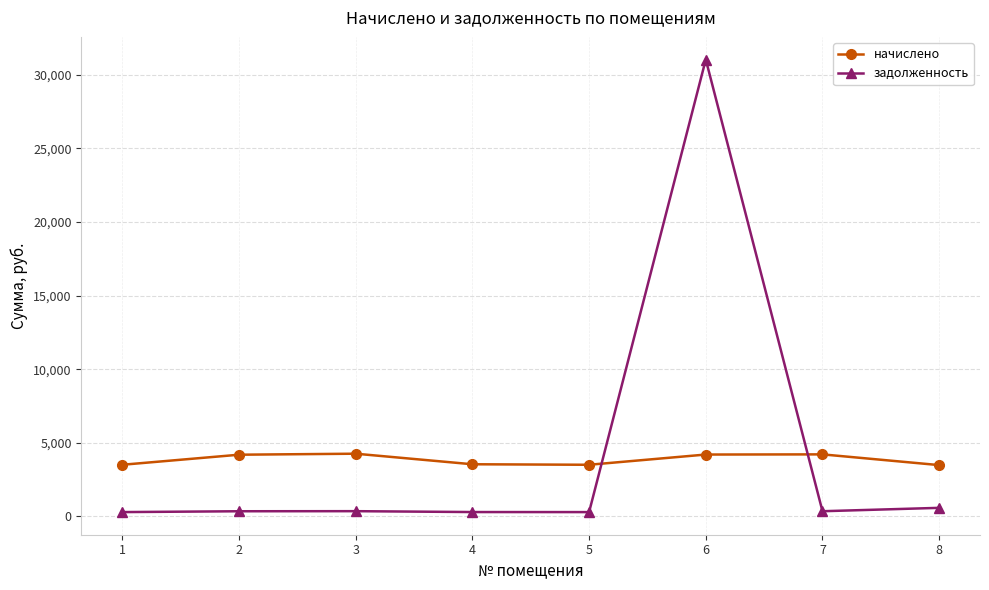

What is the value of the начислено point at the 1st from the left?

3507.5